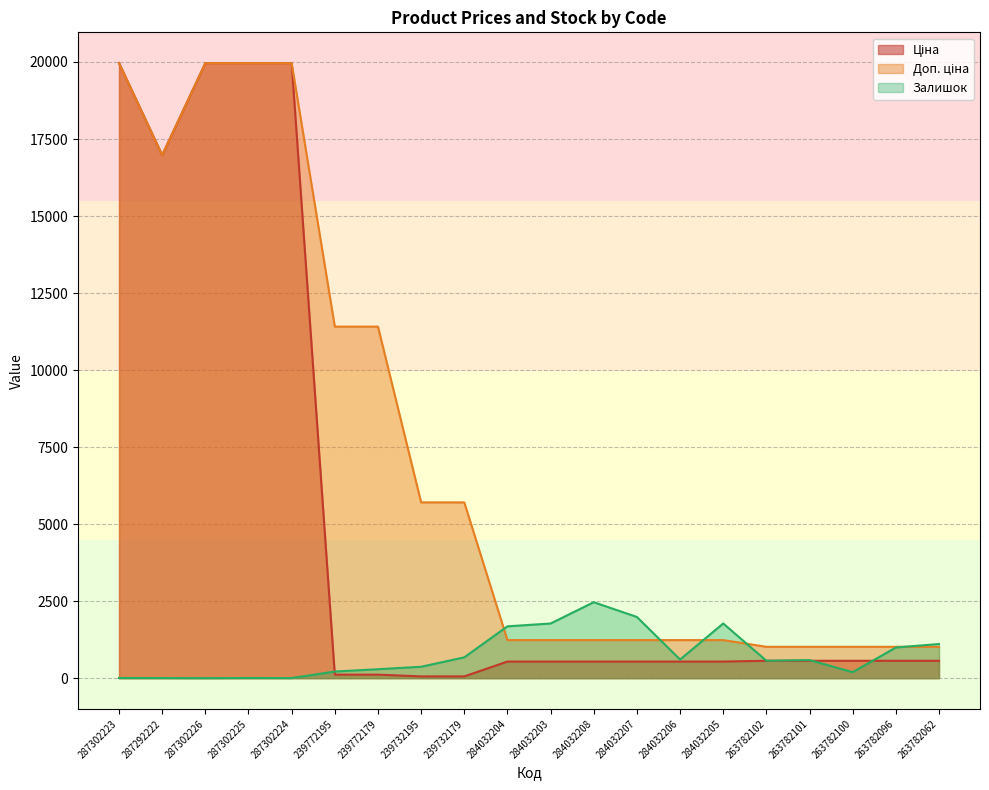

Between 239732179 and 284032205, which series saw the biggest shift?

Доп. ціна